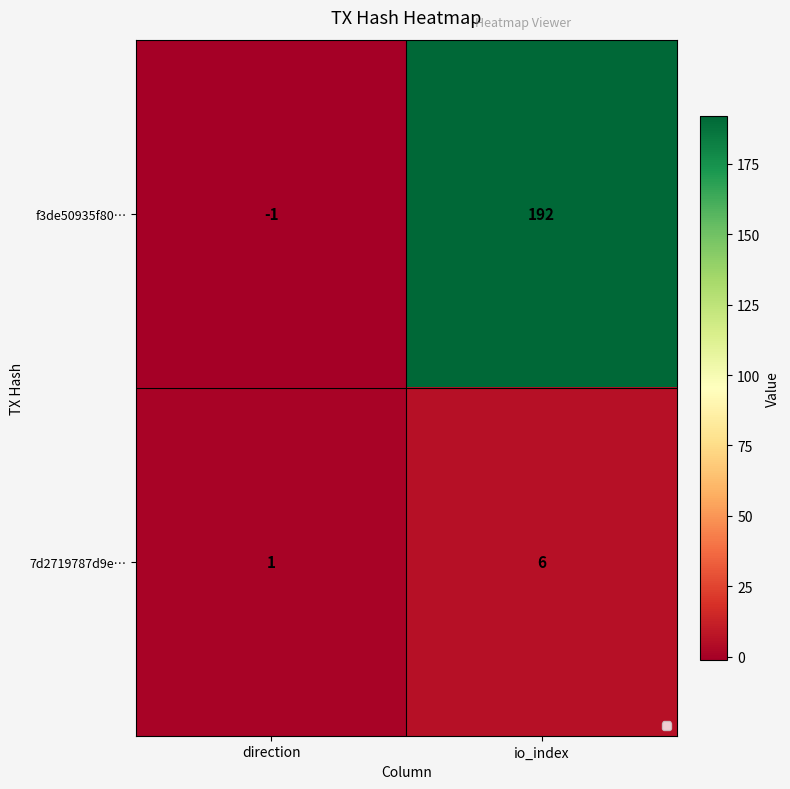

The value of f3de50935f80… at direction is -1. True or false?

True